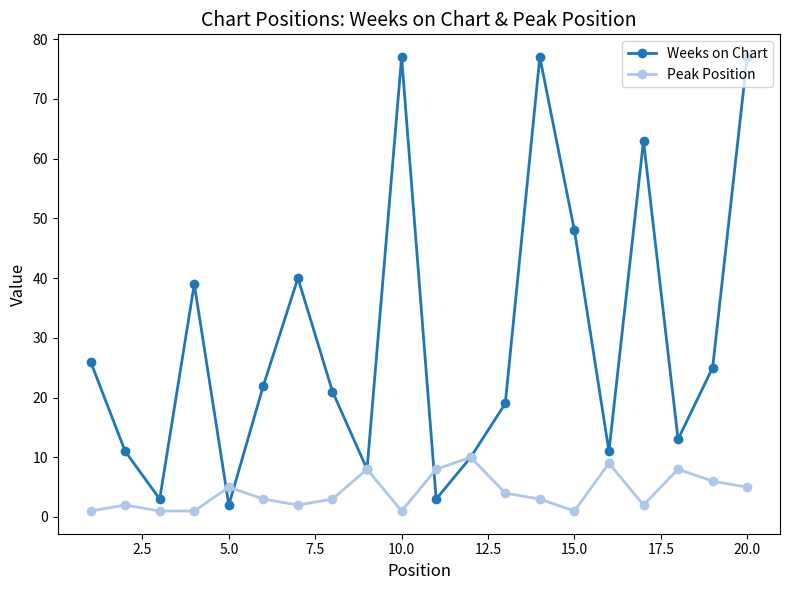

True or false: Weeks on Chart has more than 2 points higher than both neighbors.

True